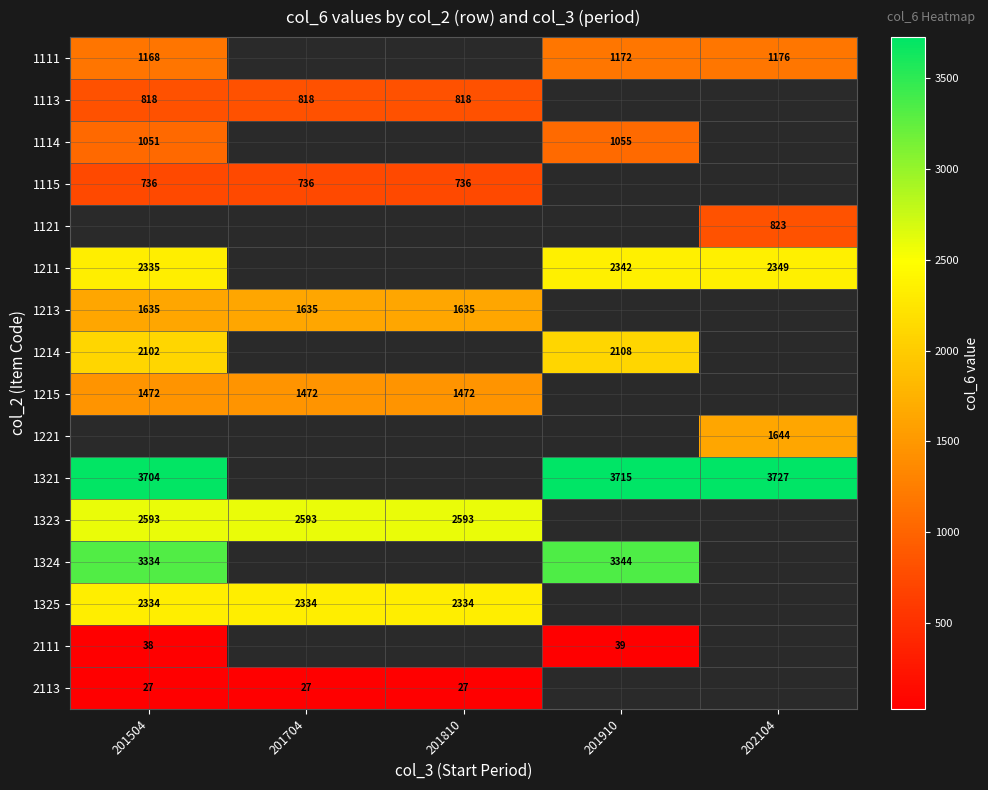

Is it true that 1115 equals 736 at 201504?

True